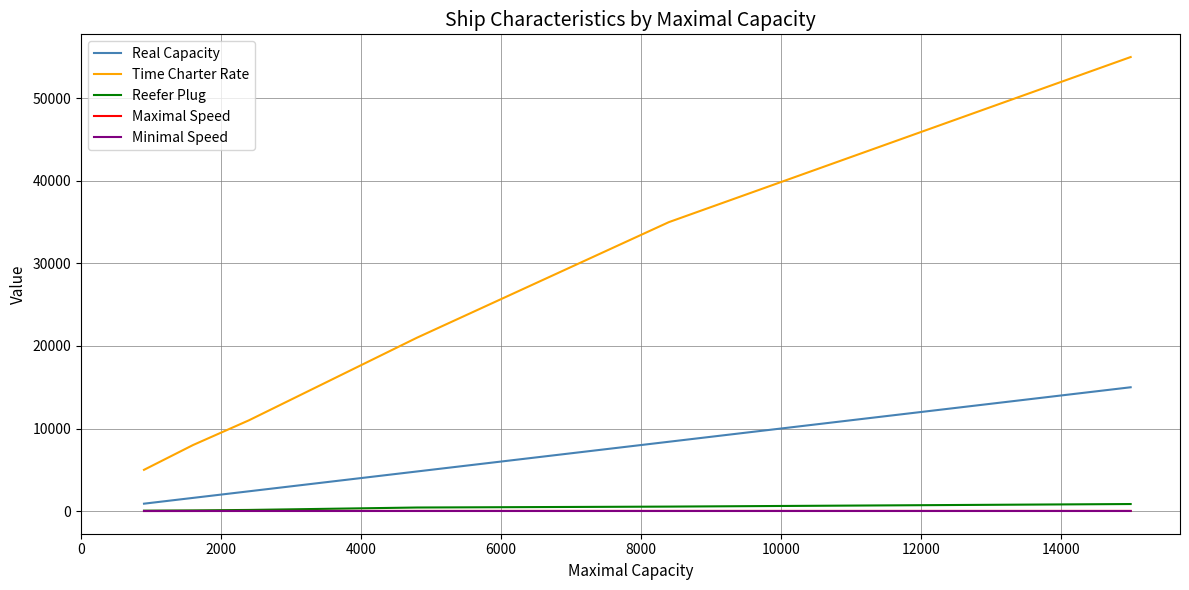

What is the difference between the maximum and second lowest values in the Minimal Speed series?

2